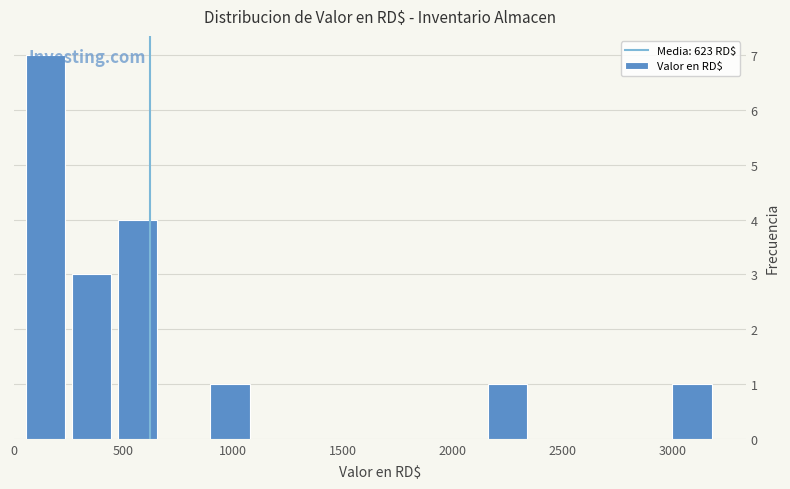

Over which range of the x-axis is the bar tallest?

50 to 250